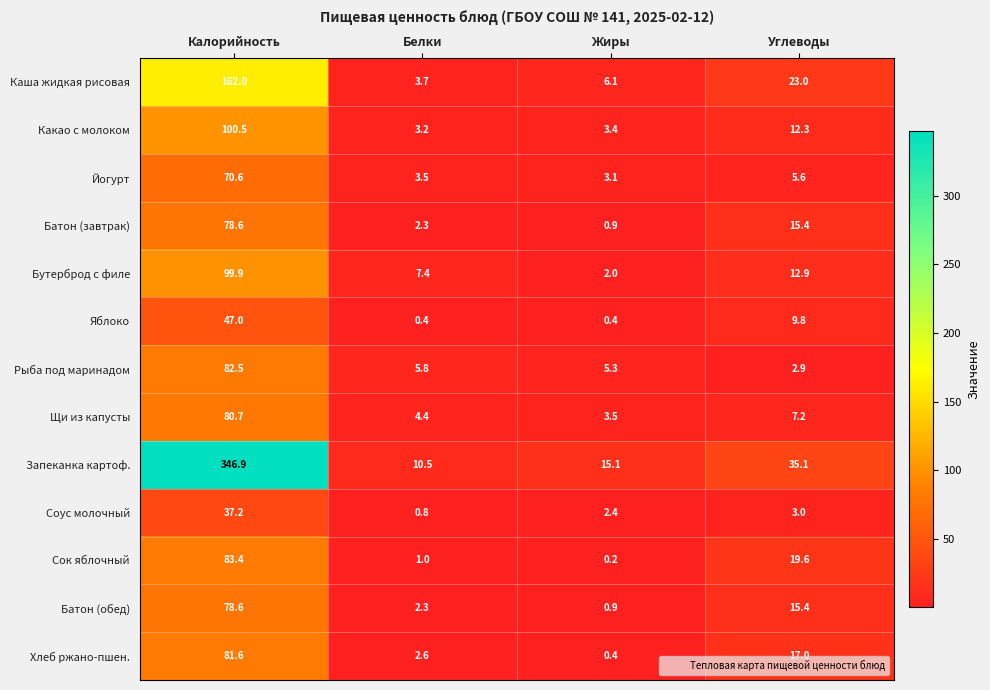

Rank the categories by Хлеб ржано-пшен. value from highest to lowest.

Калорийность, Углеводы, Белки, Жиры